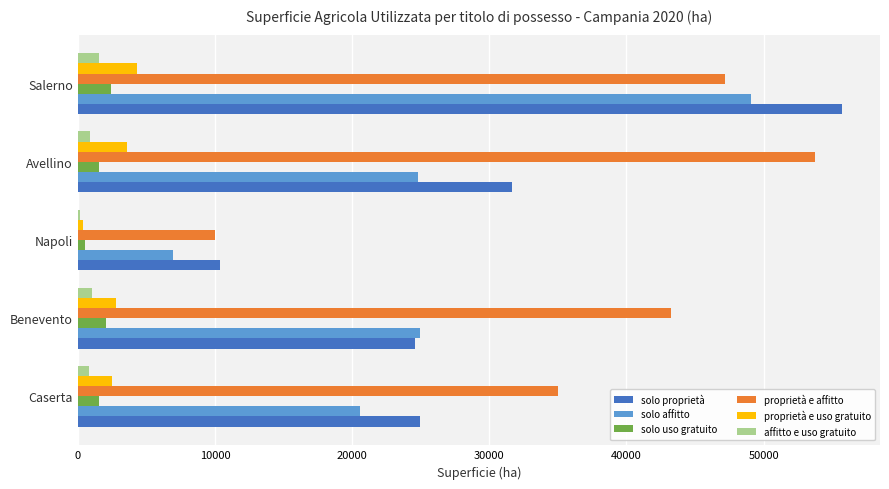

Which category has the highest value in the proprietà e affitto series?

Avellino